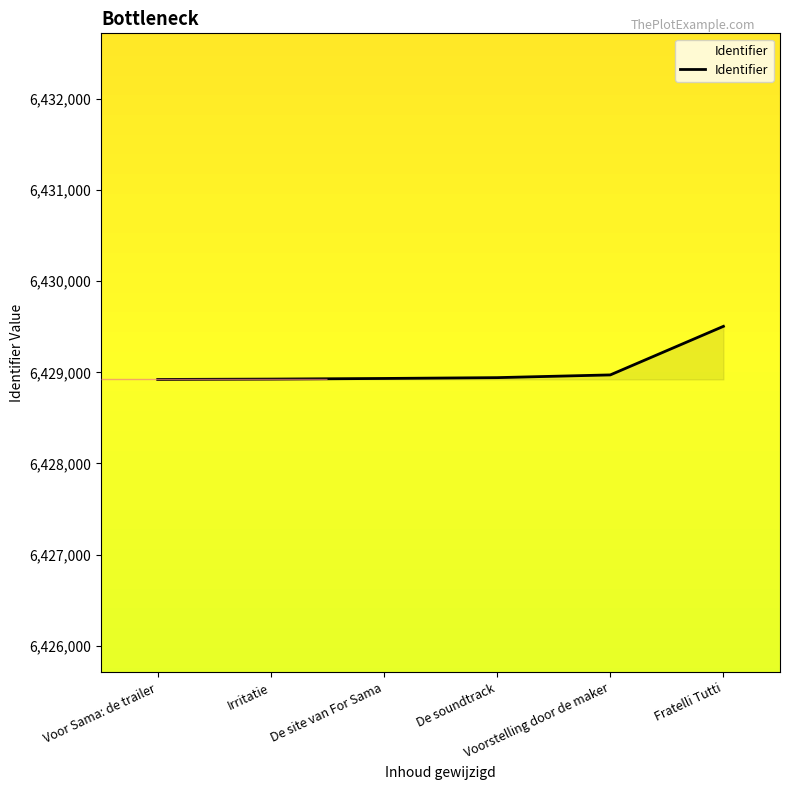

Count the number of data series in this chart.

1